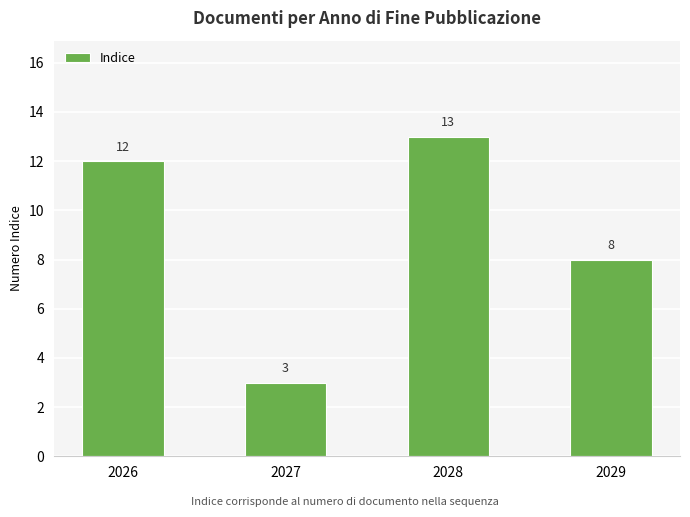

Reading left to right, what are all the values shown in this chart?

12	3	13	8